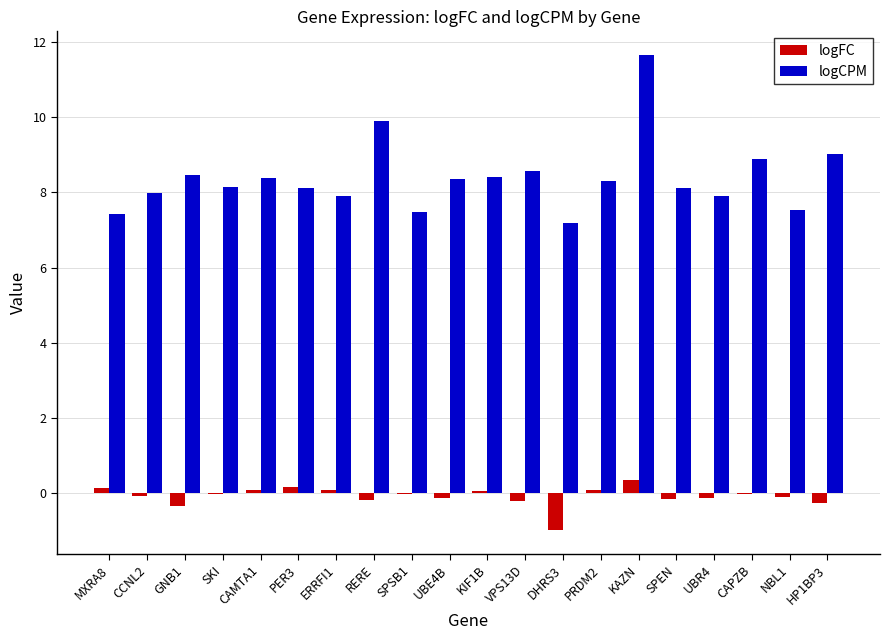

Is the value of logFC at HP1BP3 greater than the value of logCPM at KIF1B?

No